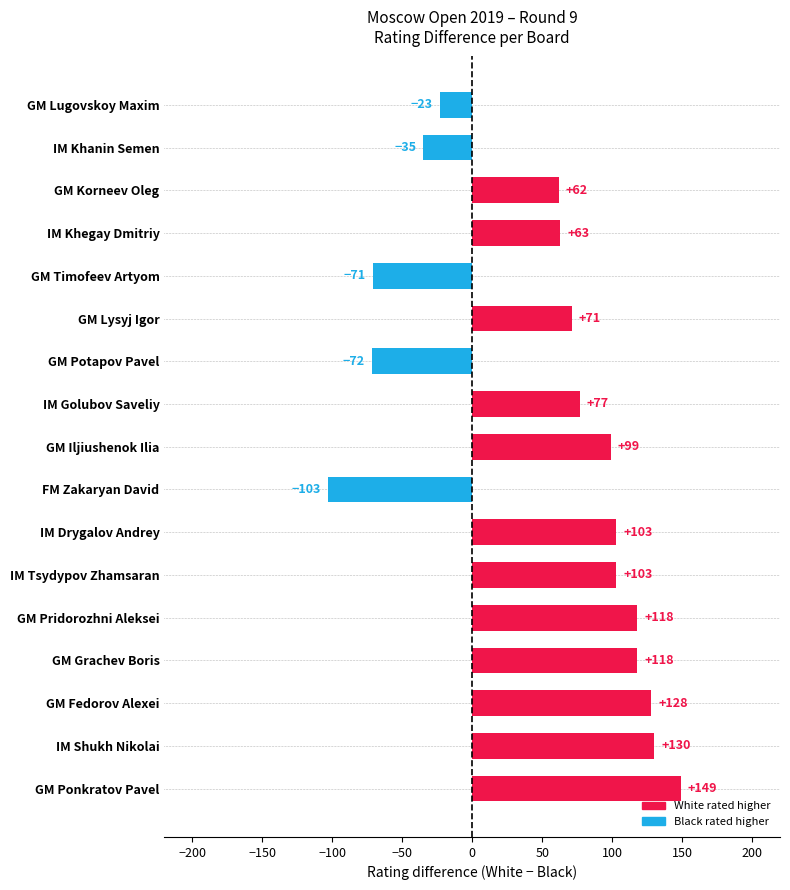

What is the average value?

54